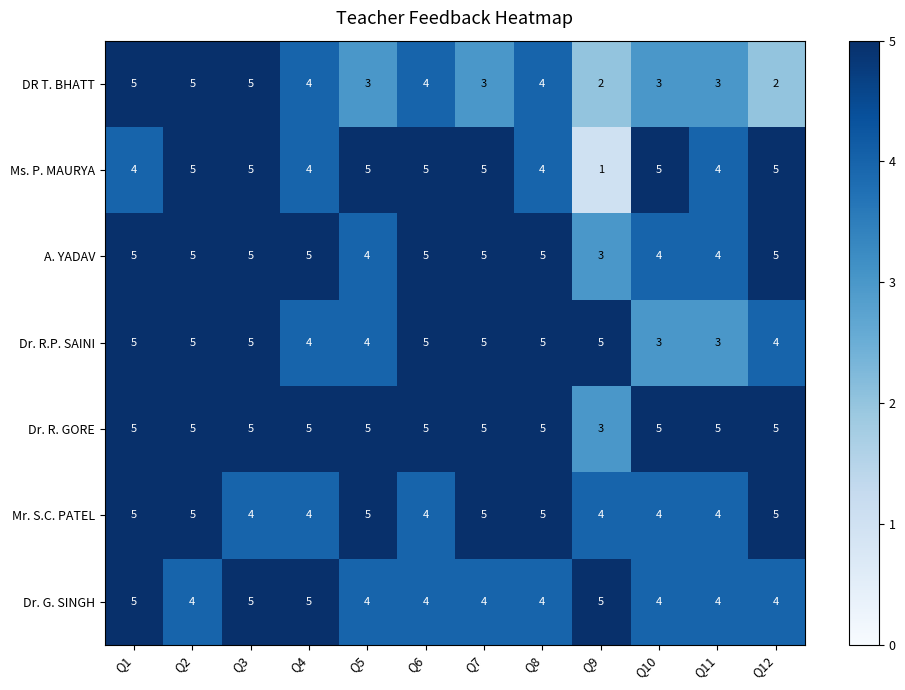

Which series has the widest spread of values?

Ms. P. MAURYA